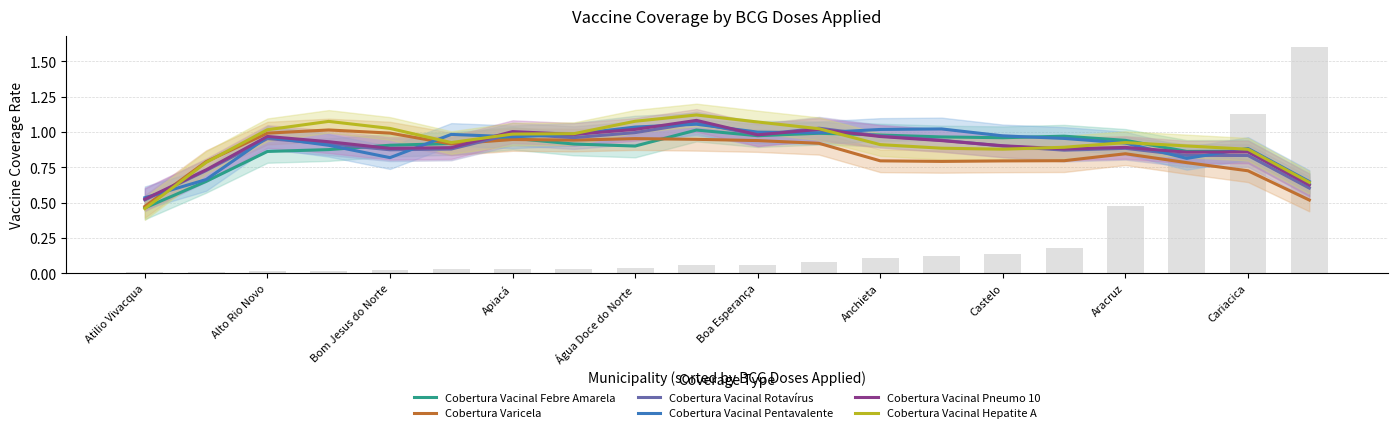

What is the value of the Cobertura Varicela bar at the 1st from the left?

0.5